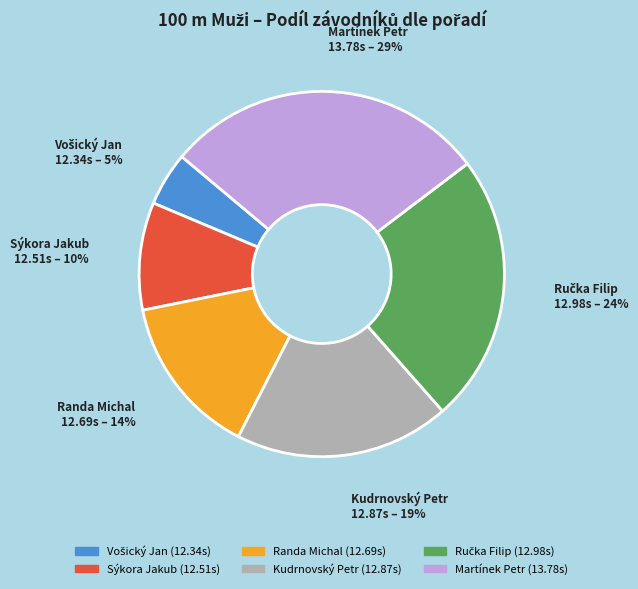

What is the largest slice in the pie chart?

Martínek Petr